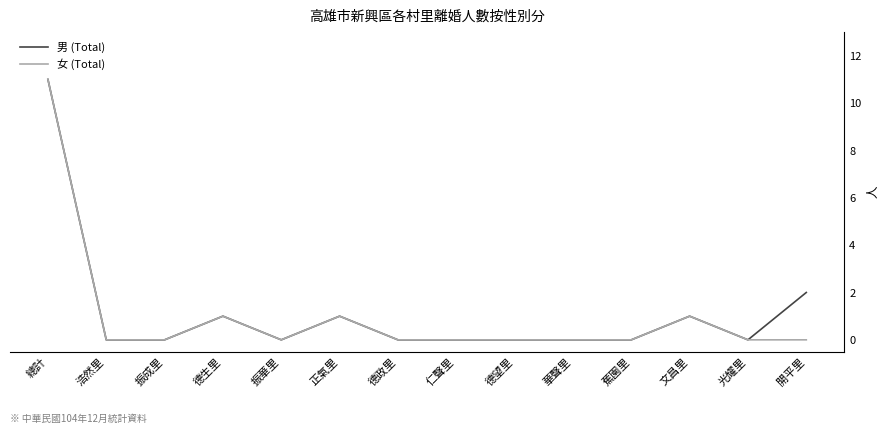

Reading left to right, what are all the values shown in this chart?

男 (Total): 11	0	0	1	0	1	0	0	0	0	0	1	0	2
女 (Total): 11	0	0	1	0	1	0	0	0	0	0	1	0	0